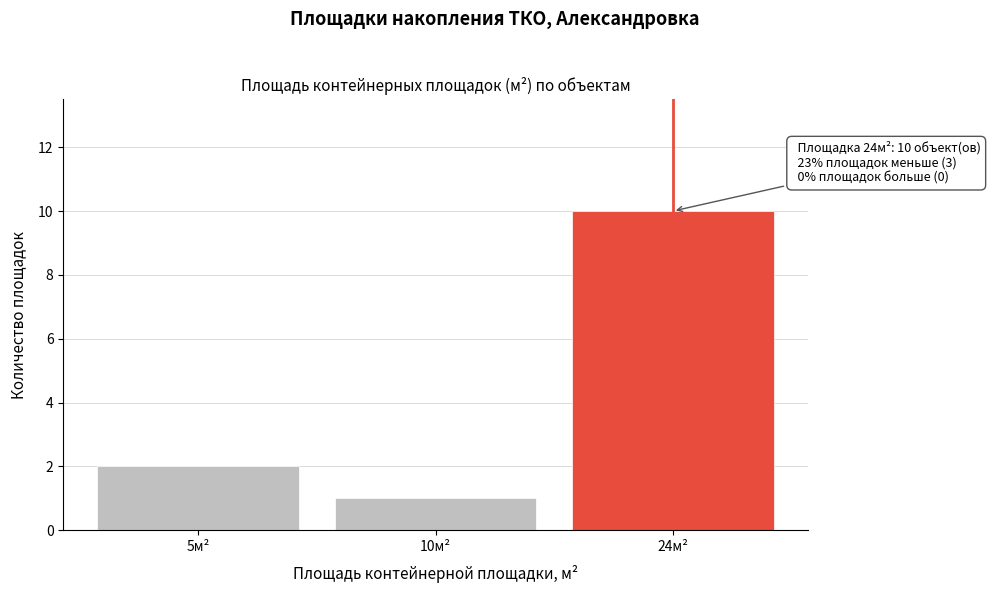

Reading left to right, list all the values displayed in this chart.

2	1	10